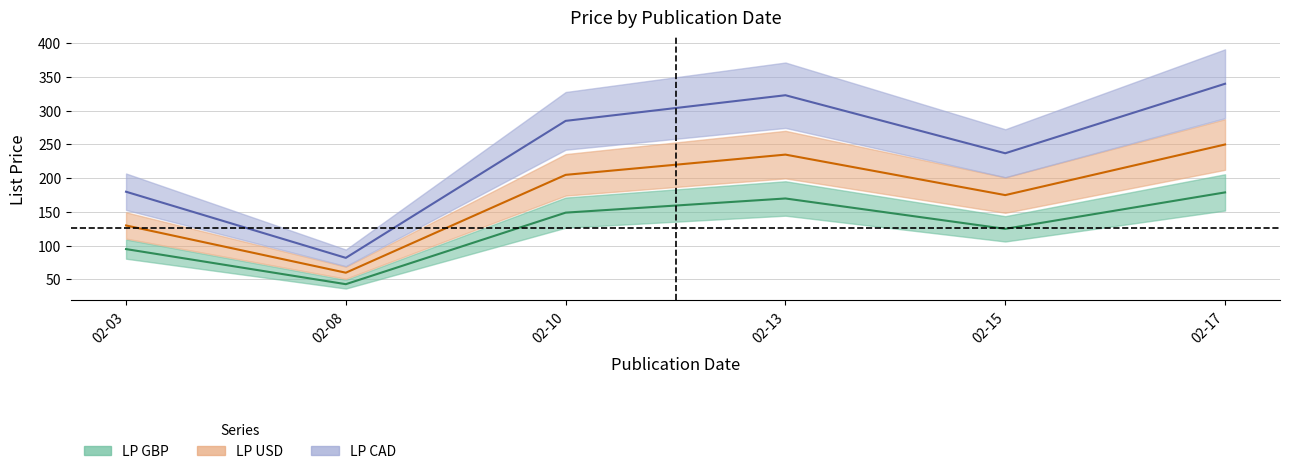

What are all the series names shown in the legend?

LP GBP, LP USD, LP CAD